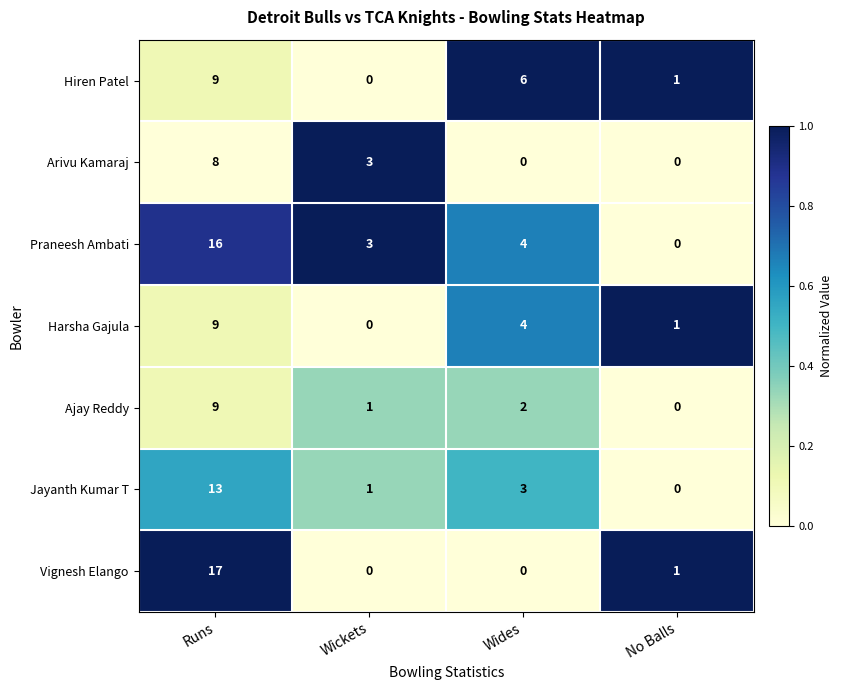

Rank the categories by Praneesh Ambati value from highest to lowest.

Runs, Wides, Wickets, No Balls